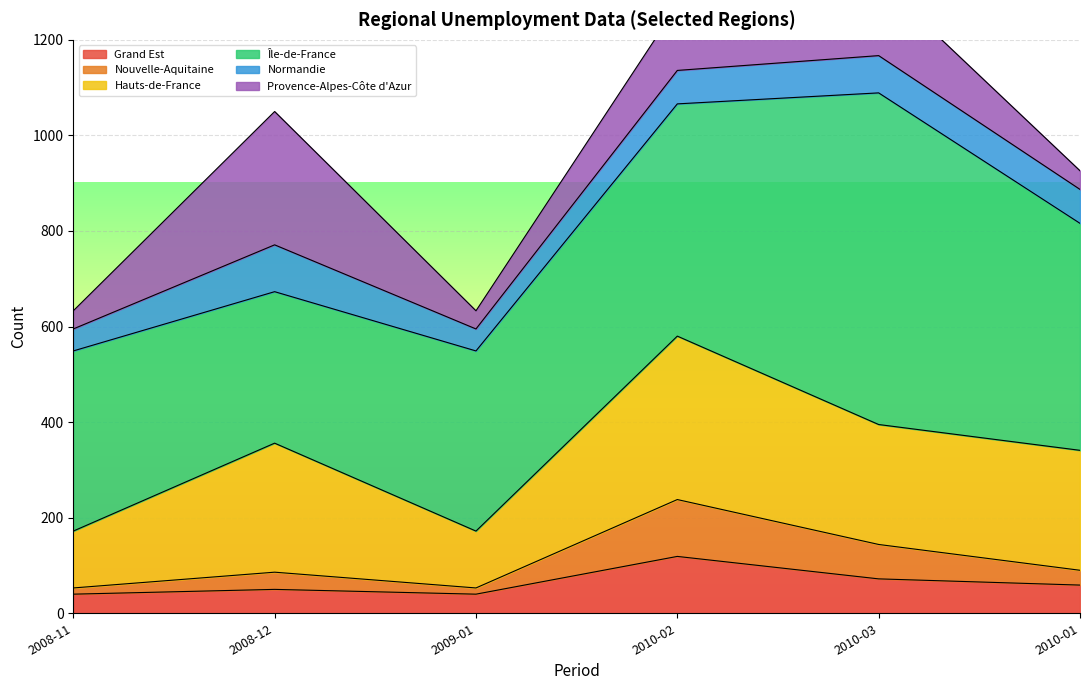

Is it true that Nouvelle-Aquitaine equals 68 at 2010-02?

False